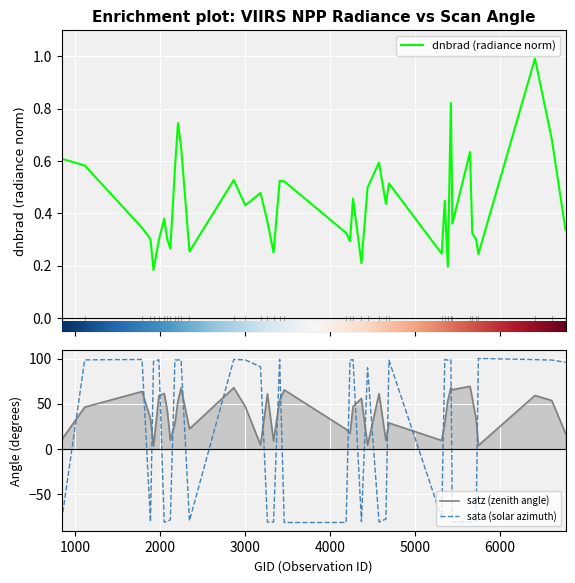

How many data points does each series have?

40